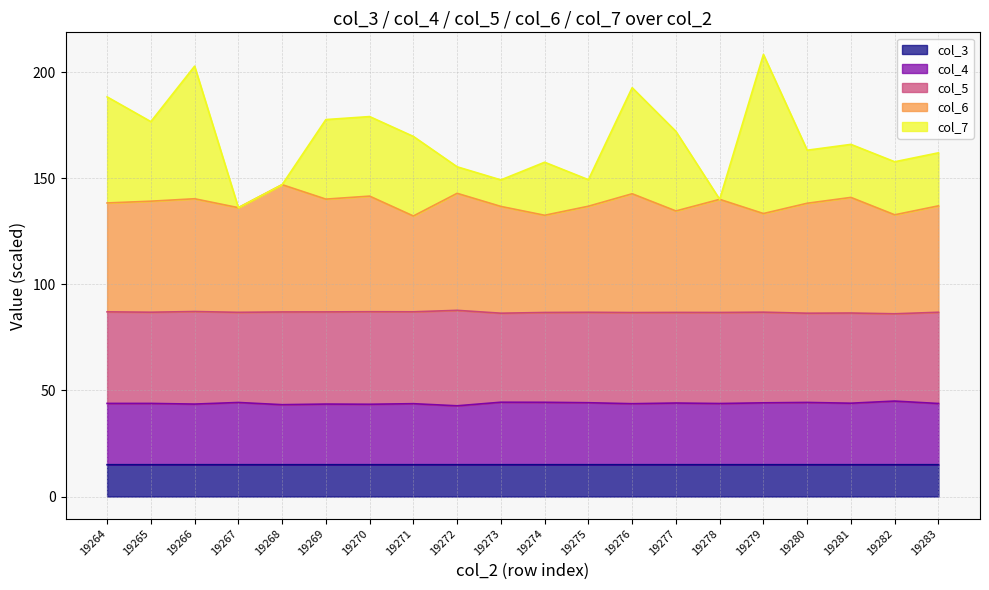

What are all the series names shown in the legend?

col_3, col_4, col_5, col_6, col_7